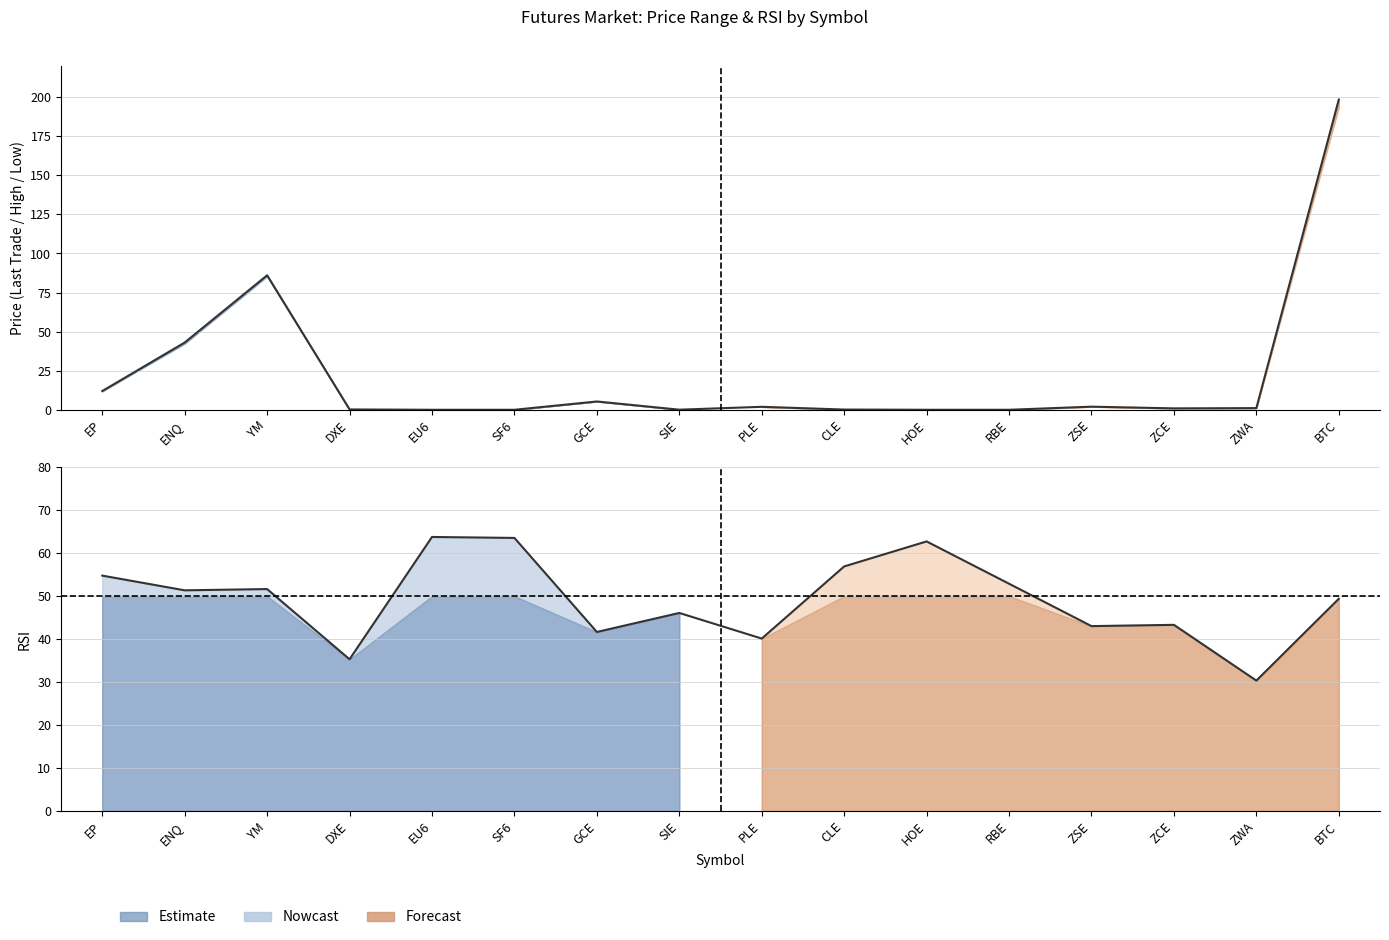

Reading right to left, extract all data points from this chart.

Last Trade (scaled): 198.4	1.1	0.9	2.0	0.0	0.0	0.1	1.9	0.1	5.3	0.0	0.0	0.2	86.1	43.0	12.0
RSI: 49.4	30.3	43.3	43.0	52.9	62.7	56.9	40.1	46.1	41.7	63.5	63.8	35.3	51.6	51.3	54.8